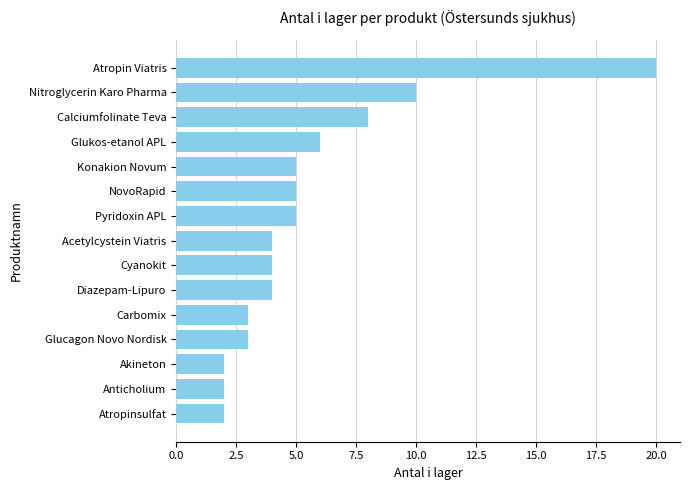

What is the change in value from Calciumfolinate Teva to Acetylcystein Viatris?

-4